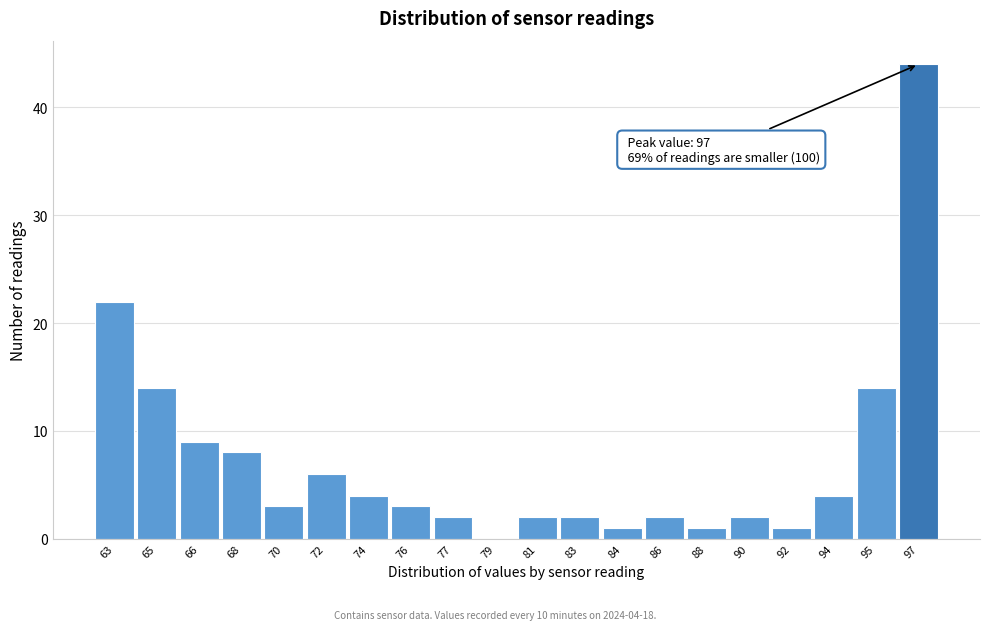

Reading left to right, extract all data points from this chart.

63=22	65=14	66=9	68=8	70=3	72=6	74=4	76=3	77=2	79=0	81=2	83=2	84=1	86=2	88=1	90=2	92=1	94=4	95=14	97=44